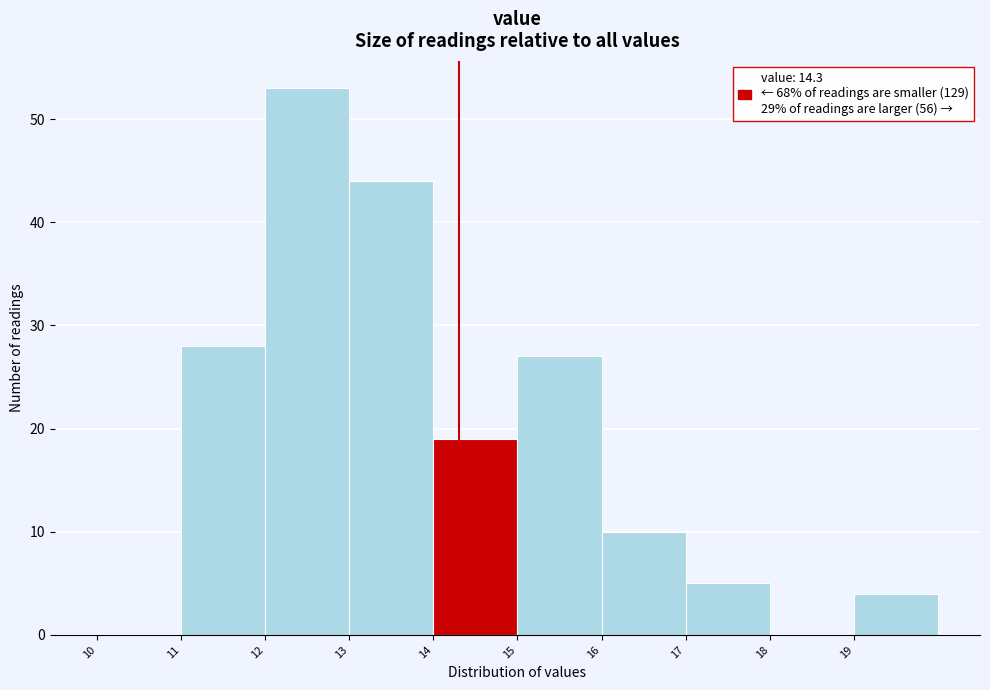

What is the height of the bar covering 16 to 17 on the x-axis? The values are not printed on the chart, so give them approximately, as read against the axis.

10